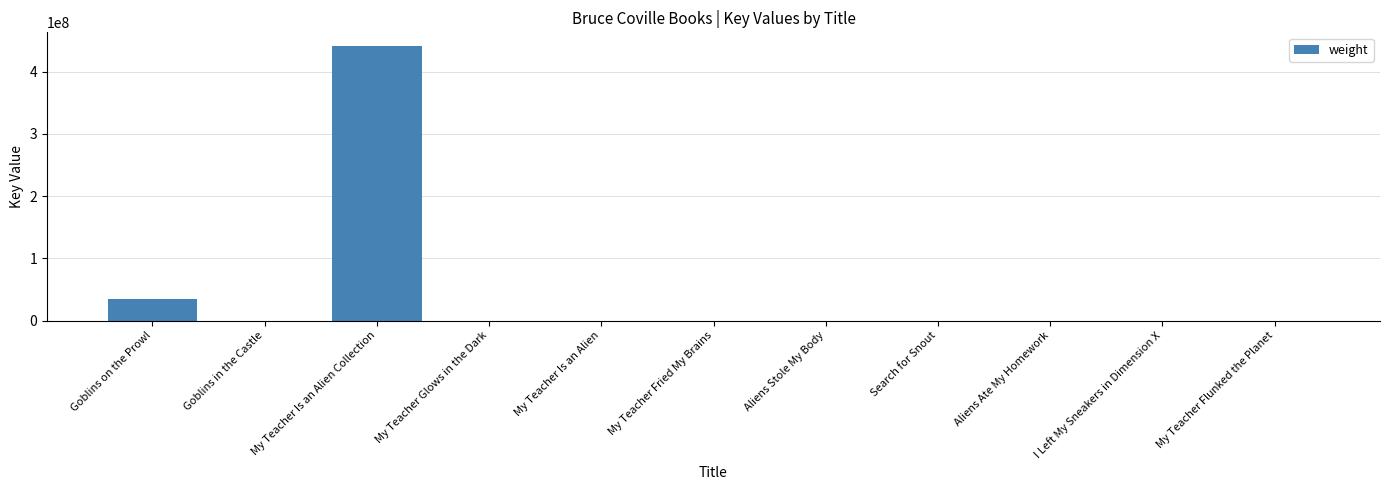

At which category does the chart reach its peak across all series?

My Teacher Is an Alien Collection